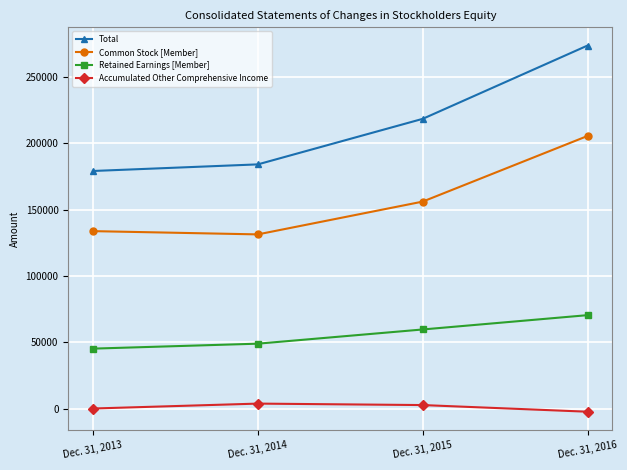

What is the value of the Total point at the 4th from the left?

273755